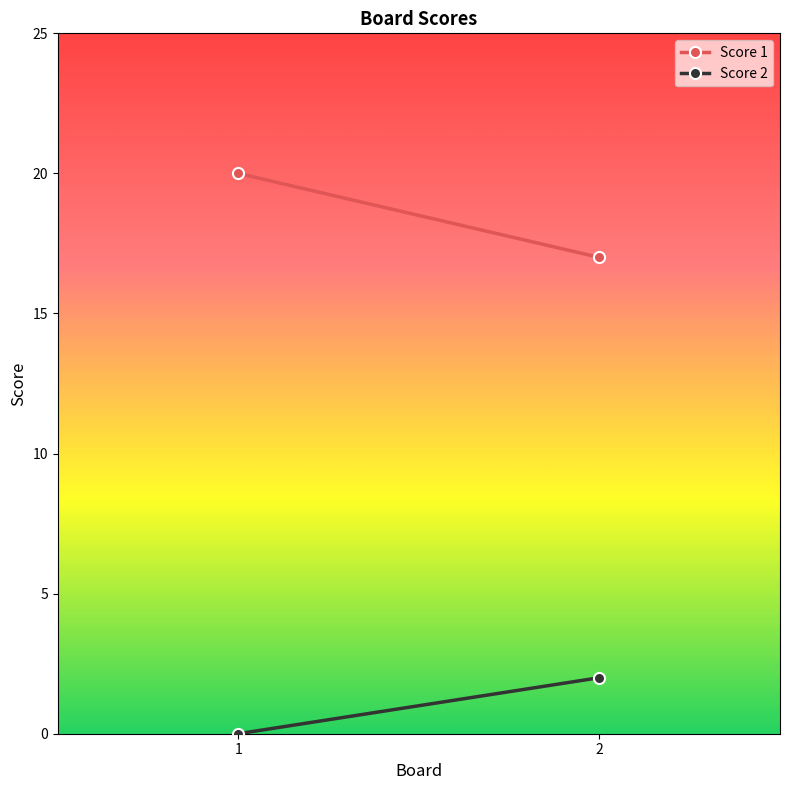

How many categories are shown in the chart?

2